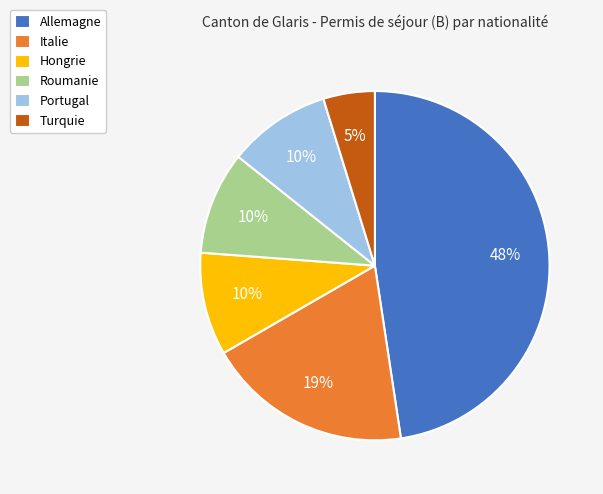

How many slices are in this pie chart?

6